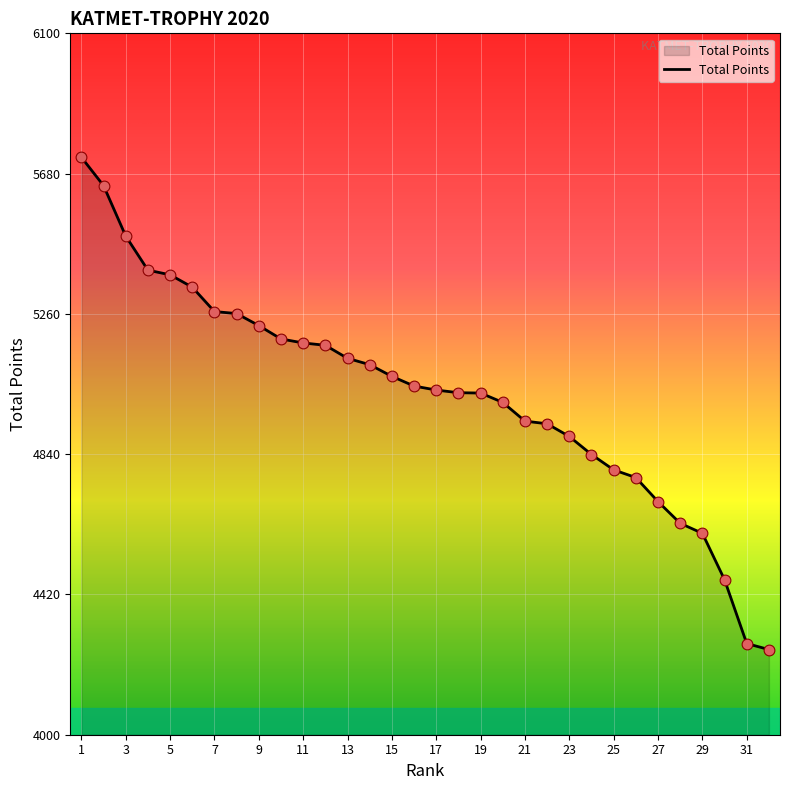

What is the difference between the maximum and minimum values?

1474